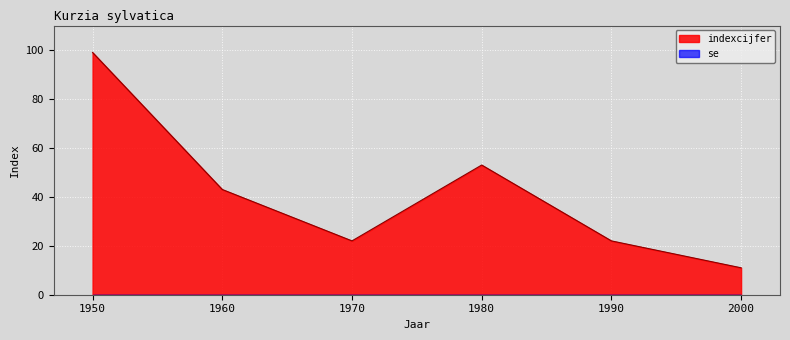

The value of se line at 1990 is 0. True or false?

True